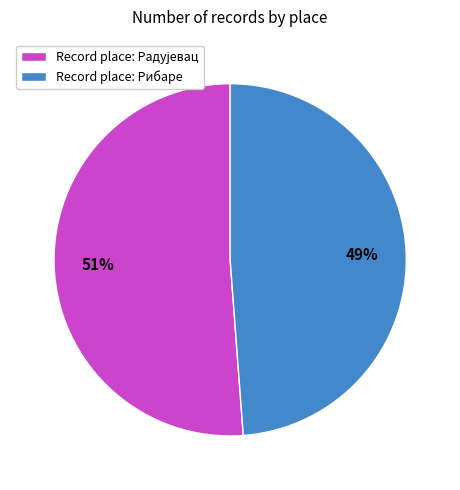

To the nearest percent, what is the difference between the largest and smallest slice percentages?

2%